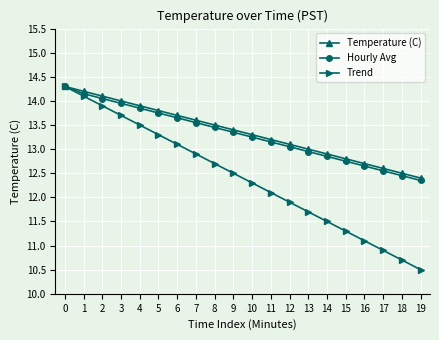

How many values in the Hourly Avg series exceed 13?

13